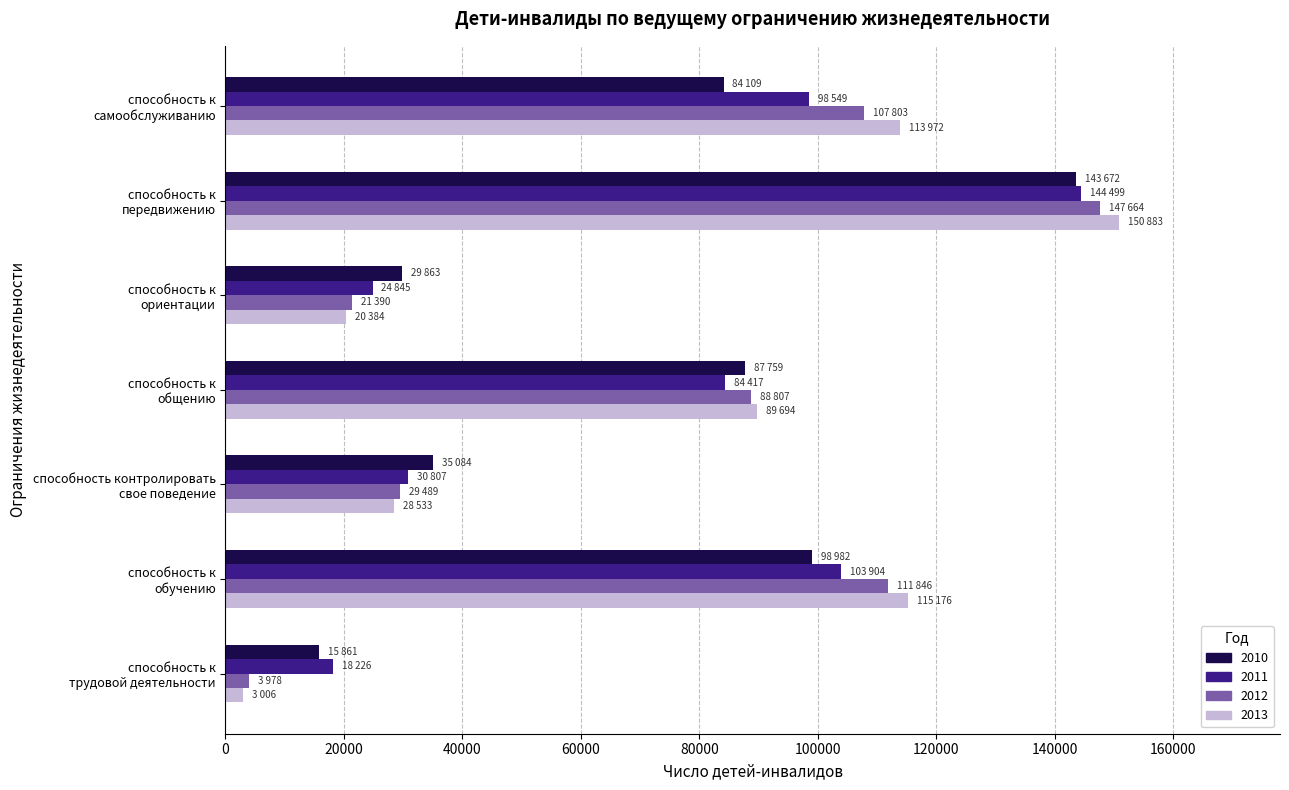

Which series has the widest spread of values?

2013